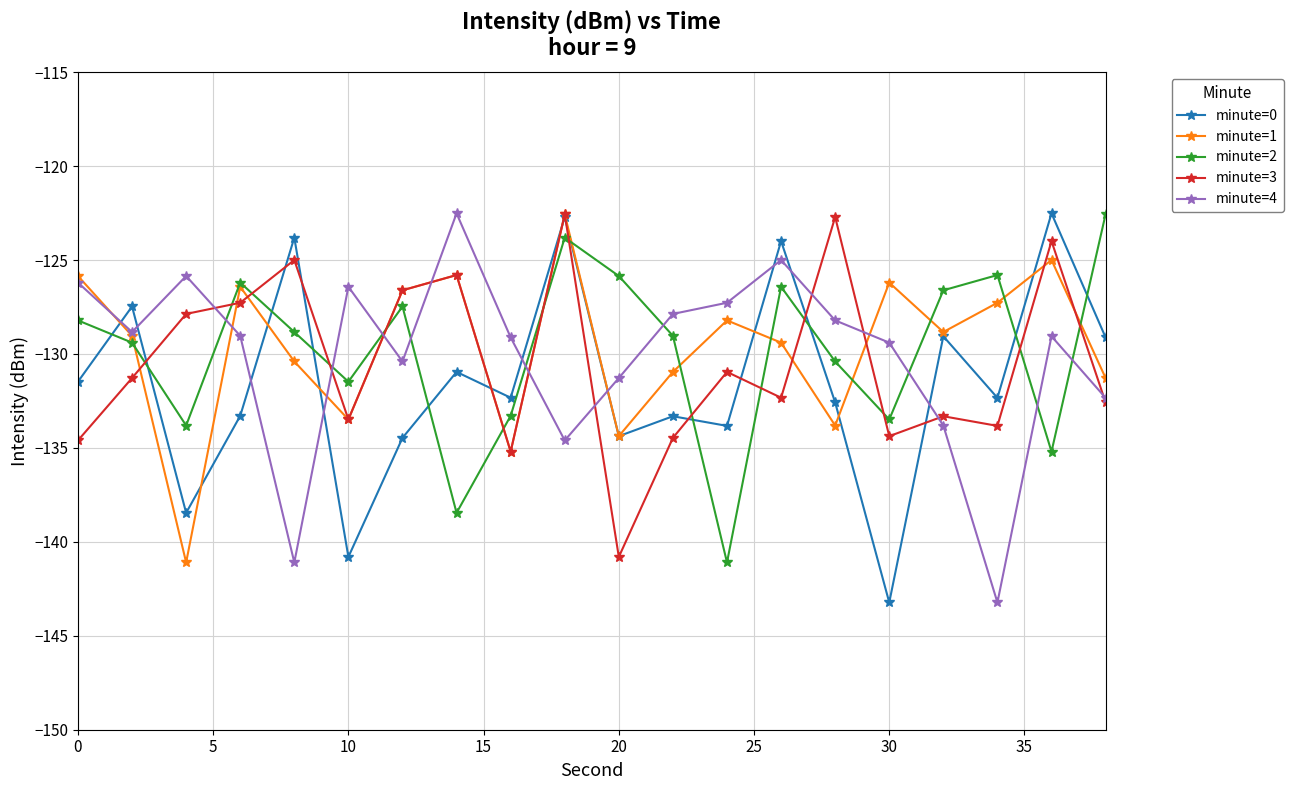

How many interior local peaks does the minute=2 series have?

5